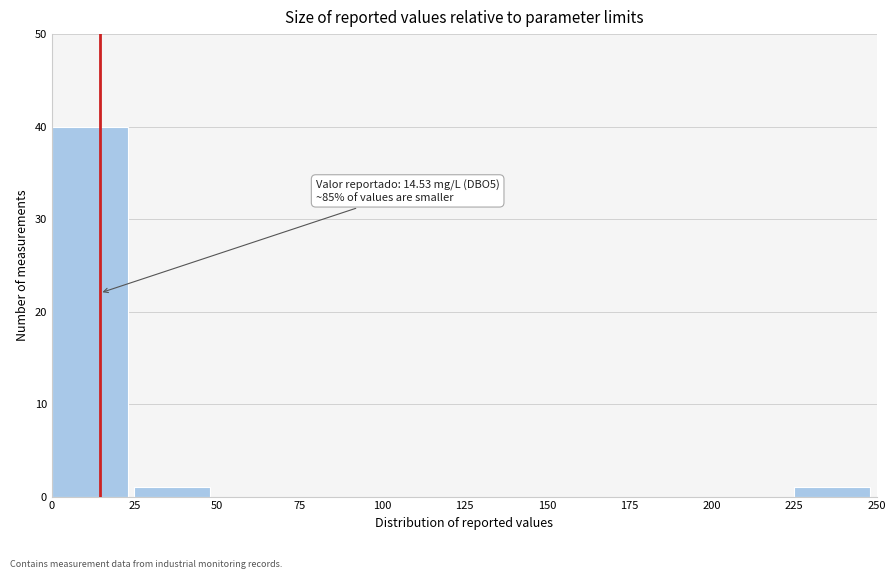

Over which range of the x-axis is the bar tallest?

0 to 25